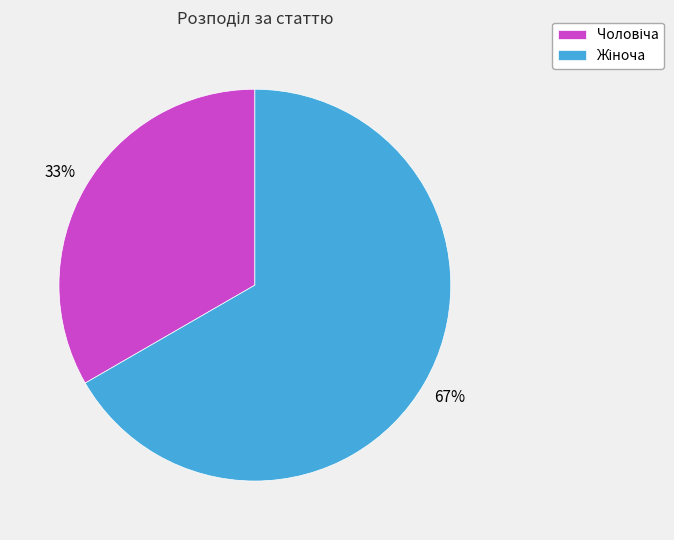

Does any single category account for the majority?

Yes